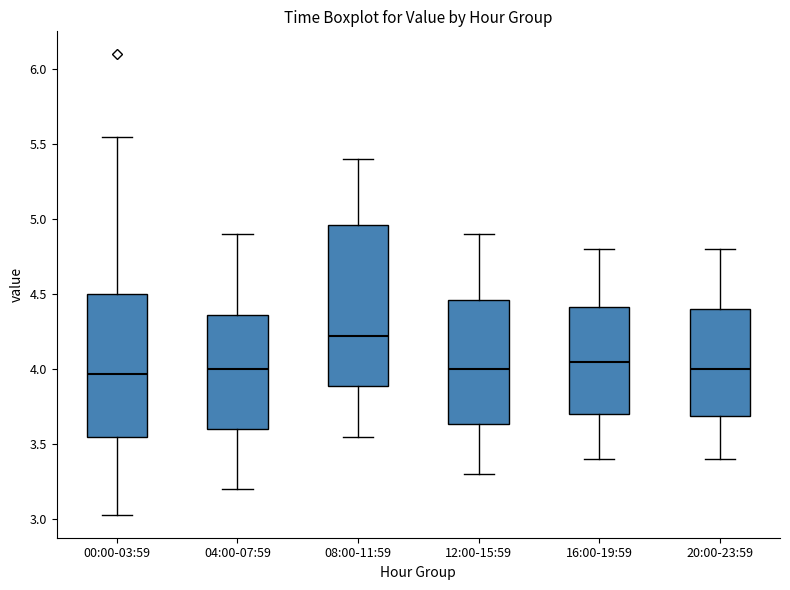

Comparing the boxes themselves (not the whiskers), which one is the tallest?

08:00-11:59